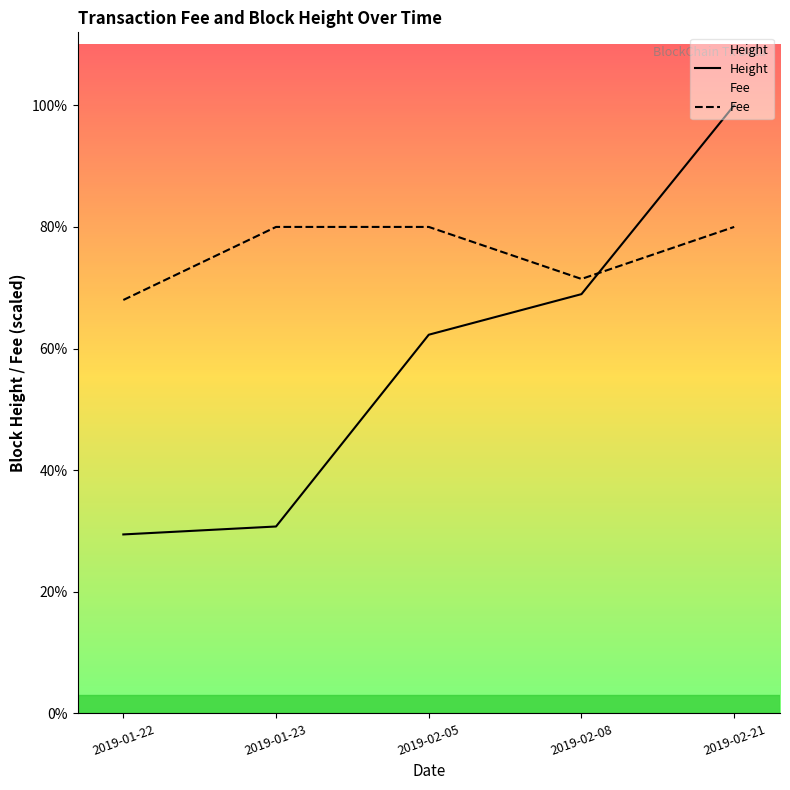

What is the difference between the maximum and second lowest values in the Fee series?

1304.6